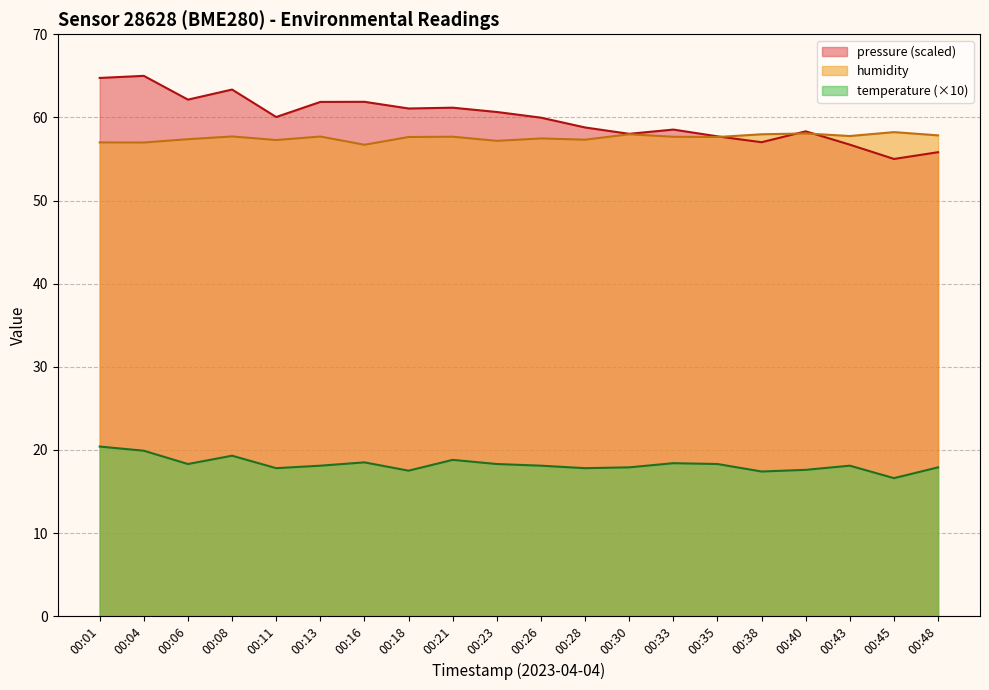

Where is the first local maximum for pressure_norm?

00:04